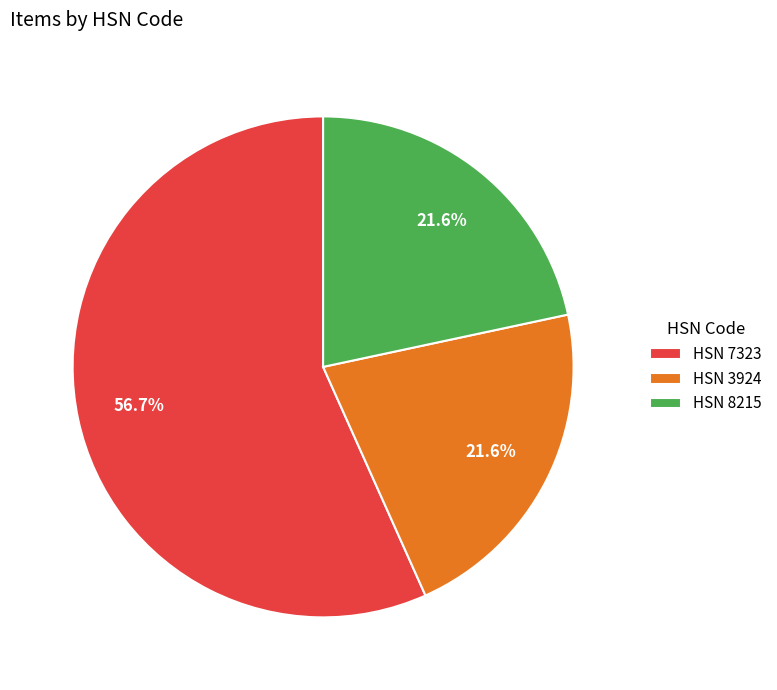

How many segments does this pie chart have?

3